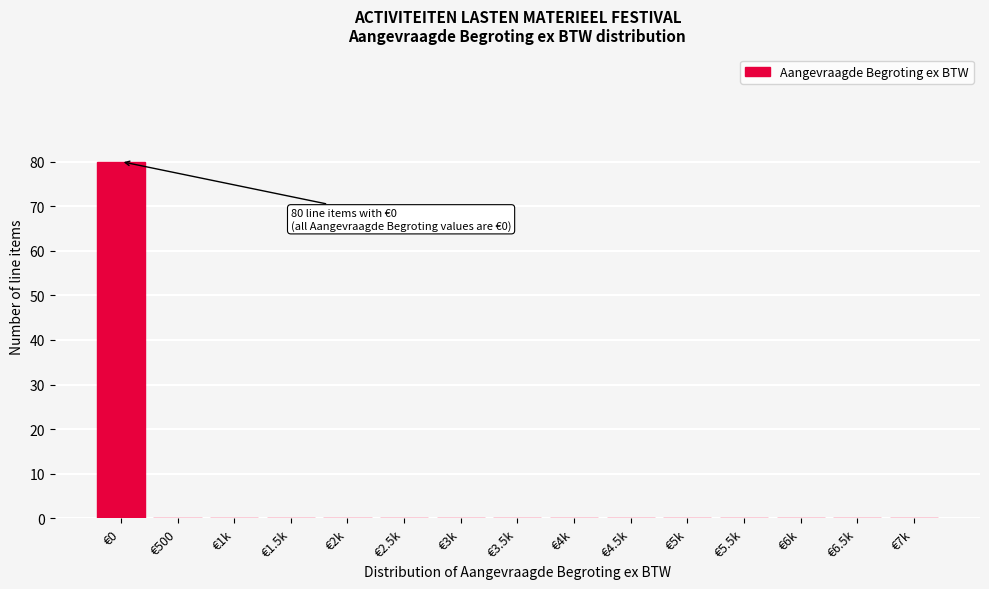

Reading left to right, what are all the values shown in this chart?

€0=80	€500=0	€1k=0	€1.5k=0	€2k=0	€2.5k=0	€3k=0	€3.5k=0	€4k=0	€4.5k=0	€5k=0	€5.5k=0	€6k=0	€6.5k=0	€7k=0